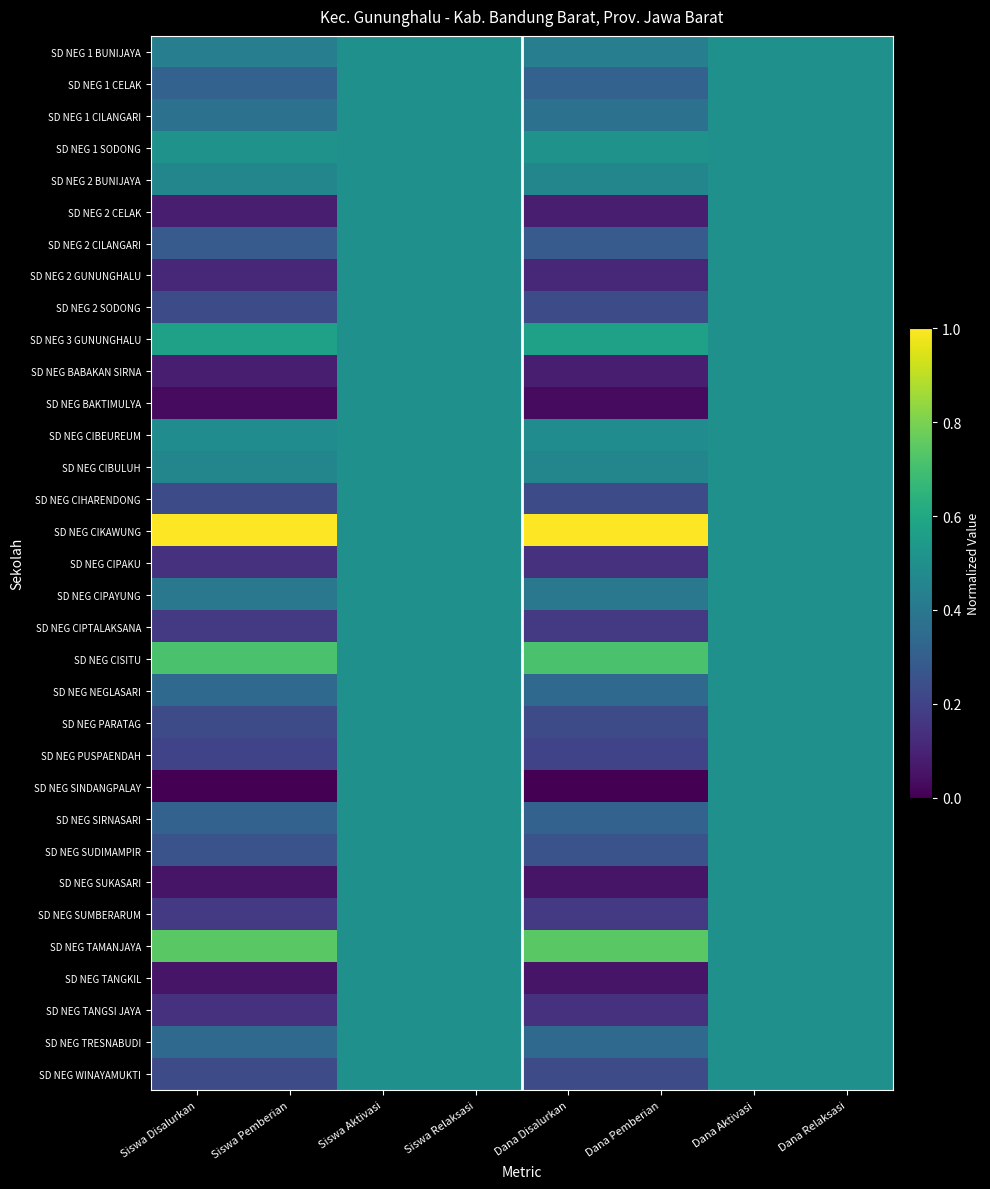

Reading left to right, list all the values displayed in this chart.

SD NEG 1 BUNIJAYA: Siswa Disalurkan=0.4	Siswa Pemberian=0.4	Siswa Aktivasi=0.5	Siswa Relaksasi=0.5	Dana Disalurkan=0.4	Dana Pemberian=0.4	Dana Aktivasi=0.5	Dana Relaksasi=0.5
SD NEG 1 CELAK: Siswa Disalurkan=0.3	Siswa Pemberian=0.3	Siswa Aktivasi=0.5	Siswa Relaksasi=0.5	Dana Disalurkan=0.3	Dana Pemberian=0.3	Dana Aktivasi=0.5	Dana Relaksasi=0.5
SD NEG 1 CILANGARI: Siswa Disalurkan=0.4	Siswa Pemberian=0.4	Siswa Aktivasi=0.5	Siswa Relaksasi=0.5	Dana Disalurkan=0.4	Dana Pemberian=0.4	Dana Aktivasi=0.5	Dana Relaksasi=0.5
SD NEG 1 SODONG: Siswa Disalurkan=0.5	Siswa Pemberian=0.5	Siswa Aktivasi=0.5	Siswa Relaksasi=0.5	Dana Disalurkan=0.5	Dana Pemberian=0.5	Dana Aktivasi=0.5	Dana Relaksasi=0.5
SD NEG 2 BUNIJAYA: Siswa Disalurkan=0.5	Siswa Pemberian=0.5	Siswa Aktivasi=0.5	Siswa Relaksasi=0.5	Dana Disalurkan=0.5	Dana Pemberian=0.5	Dana Aktivasi=0.5	Dana Relaksasi=0.5
SD NEG 2 CELAK: Siswa Disalurkan=0.1	Siswa Pemberian=0.1	Siswa Aktivasi=0.5	Siswa Relaksasi=0.5	Dana Disalurkan=0.1	Dana Pemberian=0.1	Dana Aktivasi=0.5	Dana Relaksasi=0.5
SD NEG 2 CILANGARI: Siswa Disalurkan=0.3	Siswa Pemberian=0.3	Siswa Aktivasi=0.5	Siswa Relaksasi=0.5	Dana Disalurkan=0.3	Dana Pemberian=0.3	Dana Aktivasi=0.5	Dana Relaksasi=0.5
SD NEG 2 GUNUNGHALU: Siswa Disalurkan=0.1	Siswa Pemberian=0.1	Siswa Aktivasi=0.5	Siswa Relaksasi=0.5	Dana Disalurkan=0.1	Dana Pemberian=0.1	Dana Aktivasi=0.5	Dana Relaksasi=0.5
SD NEG 2 SODONG: Siswa Disalurkan=0.2	Siswa Pemberian=0.2	Siswa Aktivasi=0.5	Siswa Relaksasi=0.5	Dana Disalurkan=0.2	Dana Pemberian=0.2	Dana Aktivasi=0.5	Dana Relaksasi=0.5
SD NEG 3 GUNUNGHALU: Siswa Disalurkan=0.6	Siswa Pemberian=0.6	Siswa Aktivasi=0.5	Siswa Relaksasi=0.5	Dana Disalurkan=0.6	Dana Pemberian=0.6	Dana Aktivasi=0.5	Dana Relaksasi=0.5
SD NEG BABAKAN SIRNA: Siswa Disalurkan=0.1	Siswa Pemberian=0.1	Siswa Aktivasi=0.5	Siswa Relaksasi=0.5	Dana Disalurkan=0.1	Dana Pemberian=0.1	Dana Aktivasi=0.5	Dana Relaksasi=0.5
SD NEG BAKTIMULYA: Siswa Disalurkan=0.0	Siswa Pemberian=0.0	Siswa Aktivasi=0.5	Siswa Relaksasi=0.5	Dana Disalurkan=0.0	Dana Pemberian=0.0	Dana Aktivasi=0.5	Dana Relaksasi=0.5
SD NEG CIBEUREUM: Siswa Disalurkan=0.5	Siswa Pemberian=0.5	Siswa Aktivasi=0.5	Siswa Relaksasi=0.5	Dana Disalurkan=0.5	Dana Pemberian=0.5	Dana Aktivasi=0.5	Dana Relaksasi=0.5
SD NEG CIBULUH: Siswa Disalurkan=0.5	Siswa Pemberian=0.5	Siswa Aktivasi=0.5	Siswa Relaksasi=0.5	Dana Disalurkan=0.5	Dana Pemberian=0.5	Dana Aktivasi=0.5	Dana Relaksasi=0.5
SD NEG CIHARENDONG: Siswa Disalurkan=0.2	Siswa Pemberian=0.2	Siswa Aktivasi=0.5	Siswa Relaksasi=0.5	Dana Disalurkan=0.2	Dana Pemberian=0.2	Dana Aktivasi=0.5	Dana Relaksasi=0.5
SD NEG CIKAWUNG: Siswa Disalurkan=1.0	Siswa Pemberian=1.0	Siswa Aktivasi=0.5	Siswa Relaksasi=0.5	Dana Disalurkan=1.0	Dana Pemberian=1.0	Dana Aktivasi=0.5	Dana Relaksasi=0.5
SD NEG CIPAKU: Siswa Disalurkan=0.1	Siswa Pemberian=0.1	Siswa Aktivasi=0.5	Siswa Relaksasi=0.5	Dana Disalurkan=0.1	Dana Pemberian=0.1	Dana Aktivasi=0.5	Dana Relaksasi=0.5
SD NEG CIPAYUNG: Siswa Disalurkan=0.4	Siswa Pemberian=0.4	Siswa Aktivasi=0.5	Siswa Relaksasi=0.5	Dana Disalurkan=0.4	Dana Pemberian=0.4	Dana Aktivasi=0.5	Dana Relaksasi=0.5
SD NEG CIPTALAKSANA: Siswa Disalurkan=0.2	Siswa Pemberian=0.2	Siswa Aktivasi=0.5	Siswa Relaksasi=0.5	Dana Disalurkan=0.2	Dana Pemberian=0.2	Dana Aktivasi=0.5	Dana Relaksasi=0.5
SD NEG CISITU: Siswa Disalurkan=0.7	Siswa Pemberian=0.7	Siswa Aktivasi=0.5	Siswa Relaksasi=0.5	Dana Disalurkan=0.7	Dana Pemberian=0.7	Dana Aktivasi=0.5	Dana Relaksasi=0.5
SD NEG NEGLASARI: Siswa Disalurkan=0.3	Siswa Pemberian=0.3	Siswa Aktivasi=0.5	Siswa Relaksasi=0.5	Dana Disalurkan=0.3	Dana Pemberian=0.3	Dana Aktivasi=0.5	Dana Relaksasi=0.5
SD NEG PARATAG: Siswa Disalurkan=0.2	Siswa Pemberian=0.2	Siswa Aktivasi=0.5	Siswa Relaksasi=0.5	Dana Disalurkan=0.2	Dana Pemberian=0.2	Dana Aktivasi=0.5	Dana Relaksasi=0.5
SD NEG PUSPAENDAH: Siswa Disalurkan=0.2	Siswa Pemberian=0.2	Siswa Aktivasi=0.5	Siswa Relaksasi=0.5	Dana Disalurkan=0.2	Dana Pemberian=0.2	Dana Aktivasi=0.5	Dana Relaksasi=0.5
SD NEG SINDANGPALAY: Siswa Disalurkan=0.0	Siswa Pemberian=0.0	Siswa Aktivasi=0.5	Siswa Relaksasi=0.5	Dana Disalurkan=0.0	Dana Pemberian=0.0	Dana Aktivasi=0.5	Dana Relaksasi=0.5
SD NEG SIRNASARI: Siswa Disalurkan=0.3	Siswa Pemberian=0.3	Siswa Aktivasi=0.5	Siswa Relaksasi=0.5	Dana Disalurkan=0.3	Dana Pemberian=0.3	Dana Aktivasi=0.5	Dana Relaksasi=0.5
SD NEG SUDIMAMPIR: Siswa Disalurkan=0.3	Siswa Pemberian=0.3	Siswa Aktivasi=0.5	Siswa Relaksasi=0.5	Dana Disalurkan=0.3	Dana Pemberian=0.3	Dana Aktivasi=0.5	Dana Relaksasi=0.5
SD NEG SUKASARI: Siswa Disalurkan=0.1	Siswa Pemberian=0.1	Siswa Aktivasi=0.5	Siswa Relaksasi=0.5	Dana Disalurkan=0.1	Dana Pemberian=0.1	Dana Aktivasi=0.5	Dana Relaksasi=0.5
SD NEG SUMBERARUM: Siswa Disalurkan=0.2	Siswa Pemberian=0.2	Siswa Aktivasi=0.5	Siswa Relaksasi=0.5	Dana Disalurkan=0.2	Dana Pemberian=0.2	Dana Aktivasi=0.5	Dana Relaksasi=0.5
SD NEG TAMANJAYA: Siswa Disalurkan=0.7	Siswa Pemberian=0.7	Siswa Aktivasi=0.5	Siswa Relaksasi=0.5	Dana Disalurkan=0.7	Dana Pemberian=0.7	Dana Aktivasi=0.5	Dana Relaksasi=0.5
SD NEG TANGKIL: Siswa Disalurkan=0.1	Siswa Pemberian=0.1	Siswa Aktivasi=0.5	Siswa Relaksasi=0.5	Dana Disalurkan=0.1	Dana Pemberian=0.1	Dana Aktivasi=0.5	Dana Relaksasi=0.5
SD NEG TANGSI JAYA: Siswa Disalurkan=0.1	Siswa Pemberian=0.1	Siswa Aktivasi=0.5	Siswa Relaksasi=0.5	Dana Disalurkan=0.1	Dana Pemberian=0.1	Dana Aktivasi=0.5	Dana Relaksasi=0.5
SD NEG TRESNABUDI: Siswa Disalurkan=0.3	Siswa Pemberian=0.3	Siswa Aktivasi=0.5	Siswa Relaksasi=0.5	Dana Disalurkan=0.3	Dana Pemberian=0.3	Dana Aktivasi=0.5	Dana Relaksasi=0.5
SD NEG WINAYAMUKTI: Siswa Disalurkan=0.2	Siswa Pemberian=0.2	Siswa Aktivasi=0.5	Siswa Relaksasi=0.5	Dana Disalurkan=0.2	Dana Pemberian=0.2	Dana Aktivasi=0.5	Dana Relaksasi=0.5